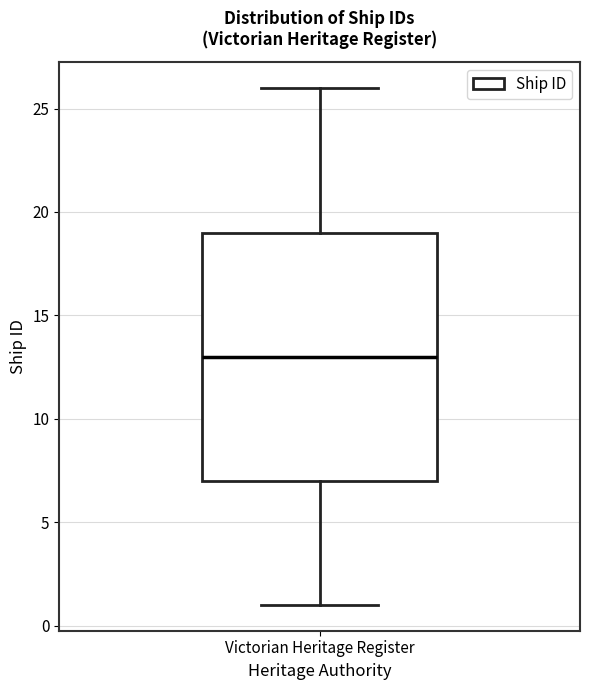

Read this box plot against the y-axis: the position of the median line, the range covered by the box, and the ends of both whiskers. The values are not printed on the chart, so give them approximately, as read against the axis.

median 13, box 7 to 19, whiskers 1 to 26